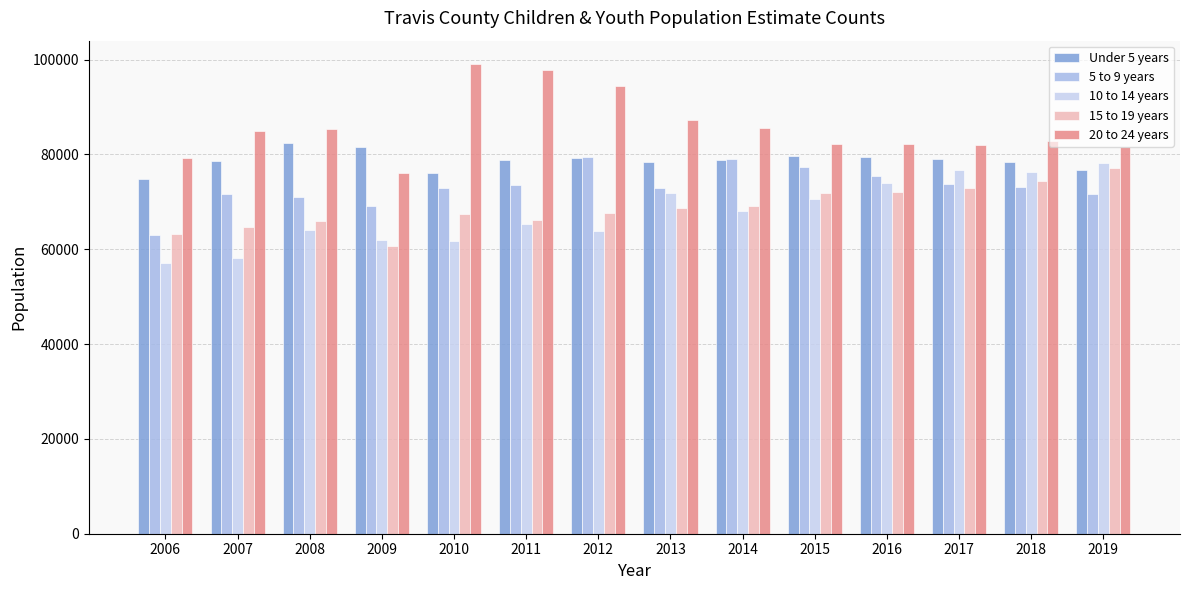

Which series changed the most between 2010 and 2011?

10 to 14 years